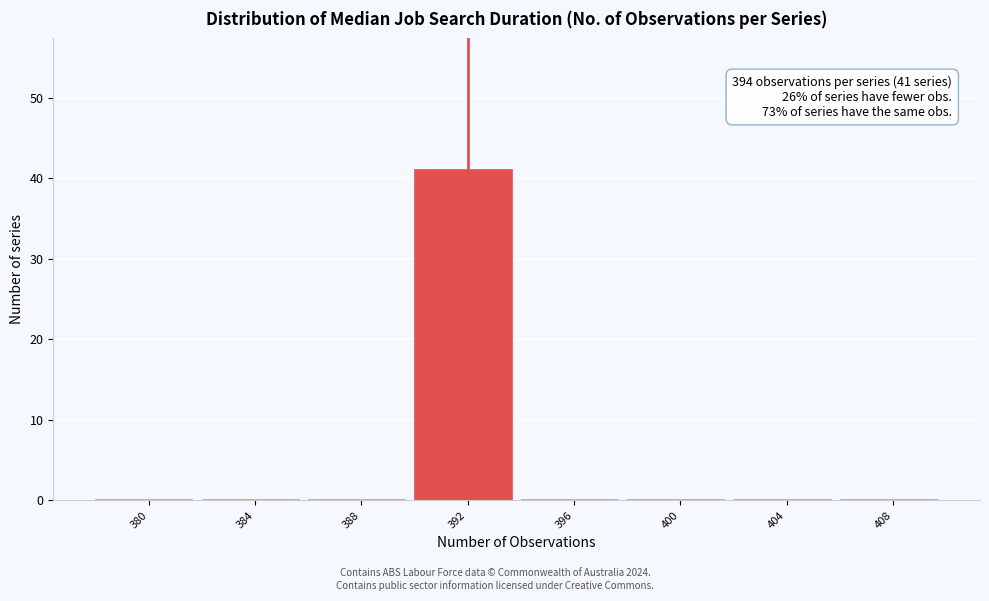

Reading left to right, transcribe all the data shown in this chart.

380=0	384=0	388=0	392=41	396=0	400=0	404=0	408=0